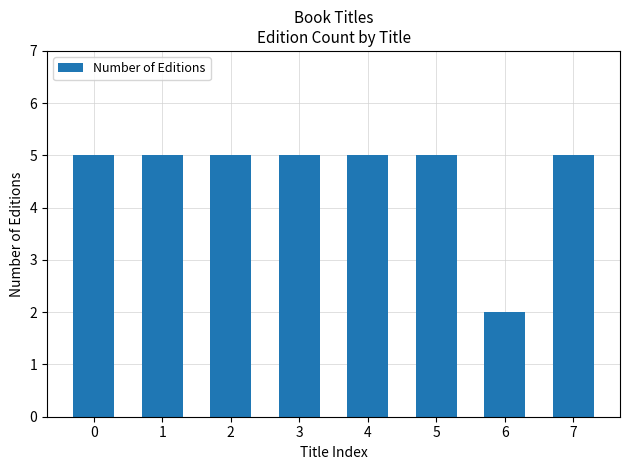

Which label corresponds to the smallest value in the chart?

6